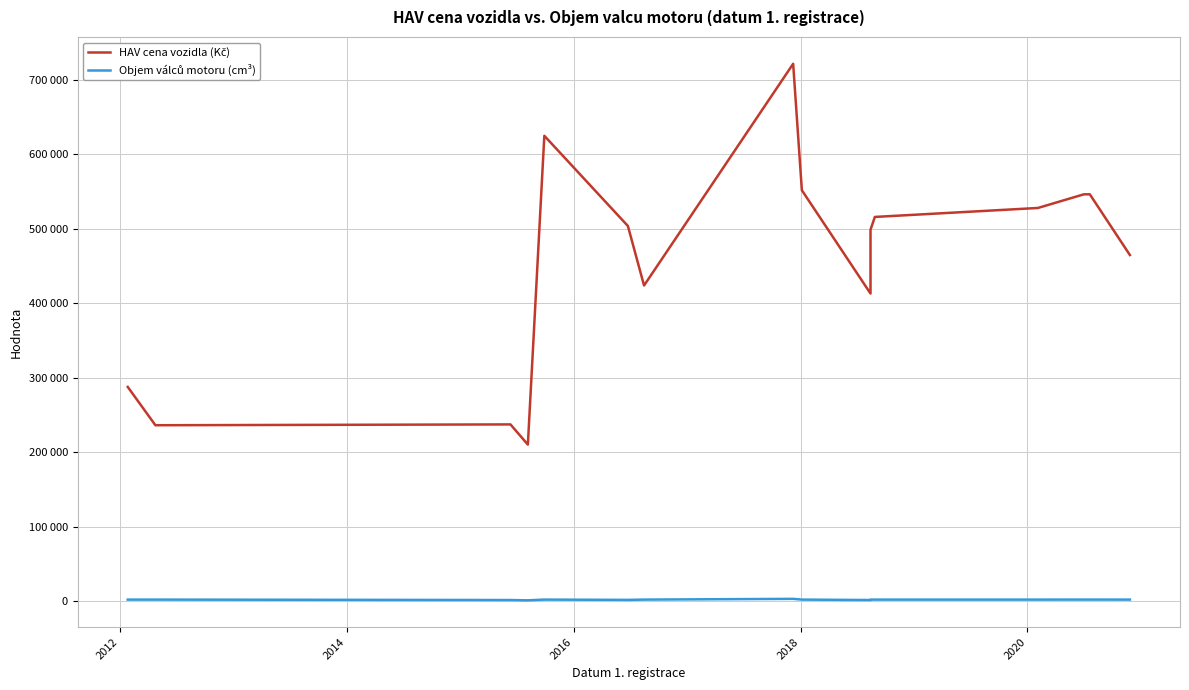

True or false: HAV cena vozidla (Kč) and Objem válců motoru (cm³) cross at least once.

False